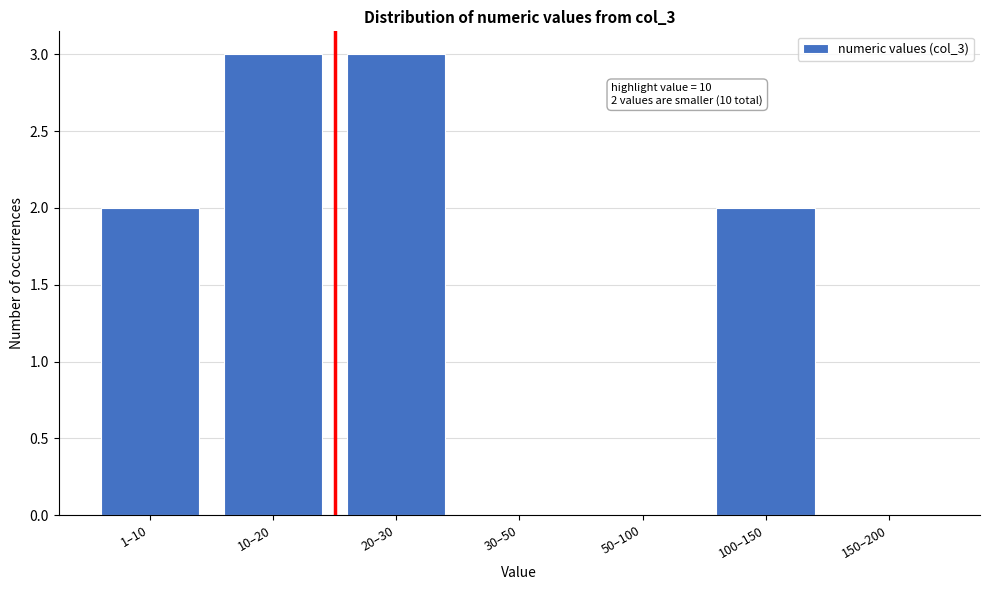

Reading right to left, list all the values displayed in this chart.

150–200=0	100–150=2	50–100=0	30–50=0	20–30=3	10–20=3	1–10=2